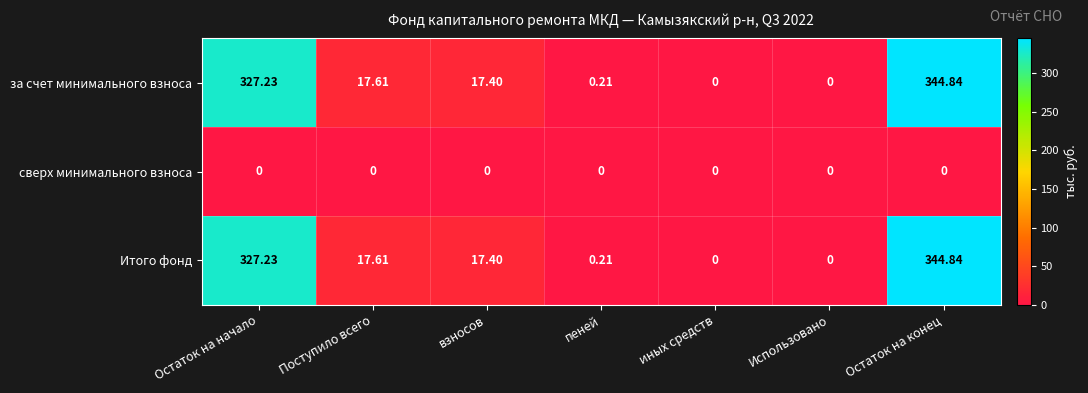

Is the value of за счет минимального взноса at Остаток на начало greater than the value of Итого фонд at Использовано?

Yes